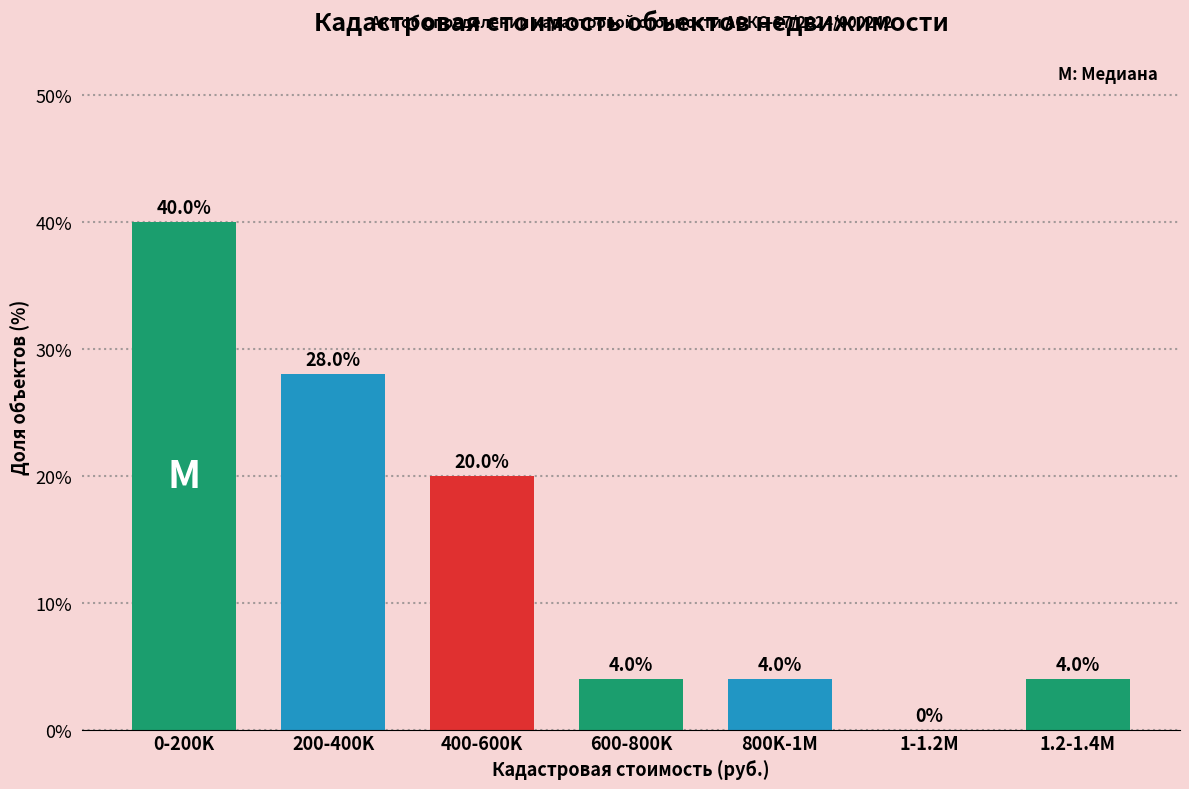

Reading right to left, extract all data points from this chart.

1.2-1.4M=4.0	1-1.2M=0.0	800K-1M=4.0	600-800K=4.0	400-600K=20.0	200-400K=28.0	0-200K=40.0